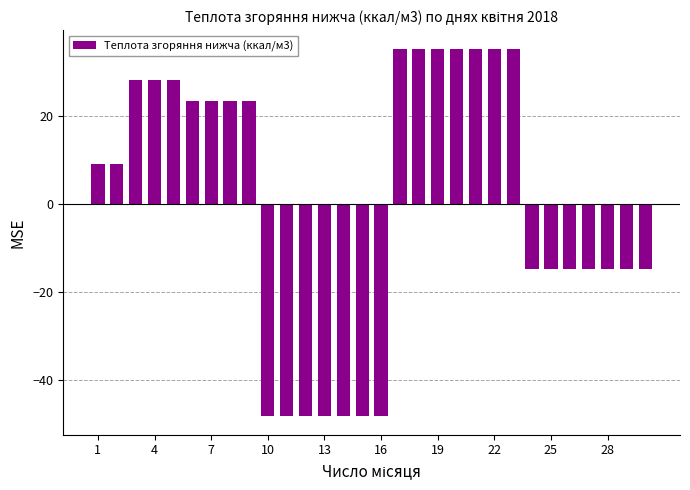

Reading left to right, transcribe all the data shown in this chart.

9.0	9.0	28.1	28.1	28.1	23.3	23.3	23.3	23.3	-48.3	-48.3	-48.3	-48.3	-48.3	-48.3	-48.3	35.3	35.3	35.3	35.3	35.3	35.3	35.3	-14.9	-14.9	-14.9	-14.9	-14.9	-14.9	-14.9